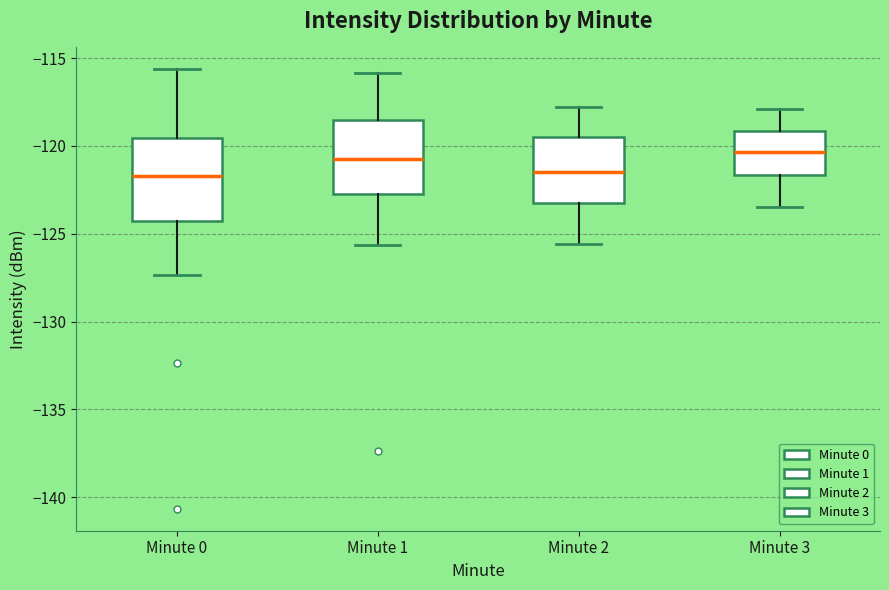

Reading left to right, transcribe this box plot: for each box, give where its median line is, the range the box spans, and where its two whiskers end, as read against the y-axis. The values are not printed on the chart, so give them approximately, as read against the axis.

Minute 0: median -121.5, box -124.5 to -119.5, whiskers -127.5 to -115.5
Minute 1: median -120.5, box -123.0 to -118.5, whiskers -125.5 to -116.0
Minute 2: median -121.5, box -123.0 to -119.5, whiskers -125.5 to -118.0
Minute 3: median -120.5, box -121.5 to -119.0, whiskers -123.5 to -118.0